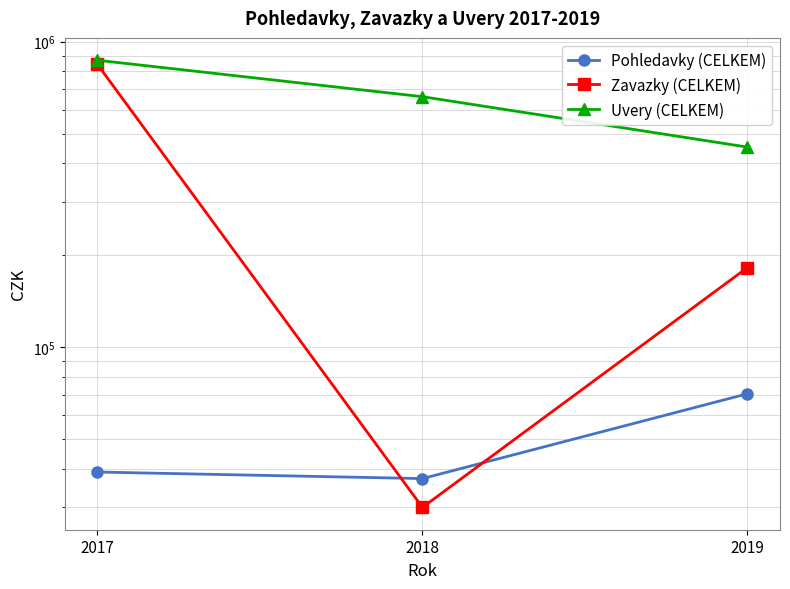

The Zavazky (CELKEM) series shows 42471 at 2018. True or false?

False